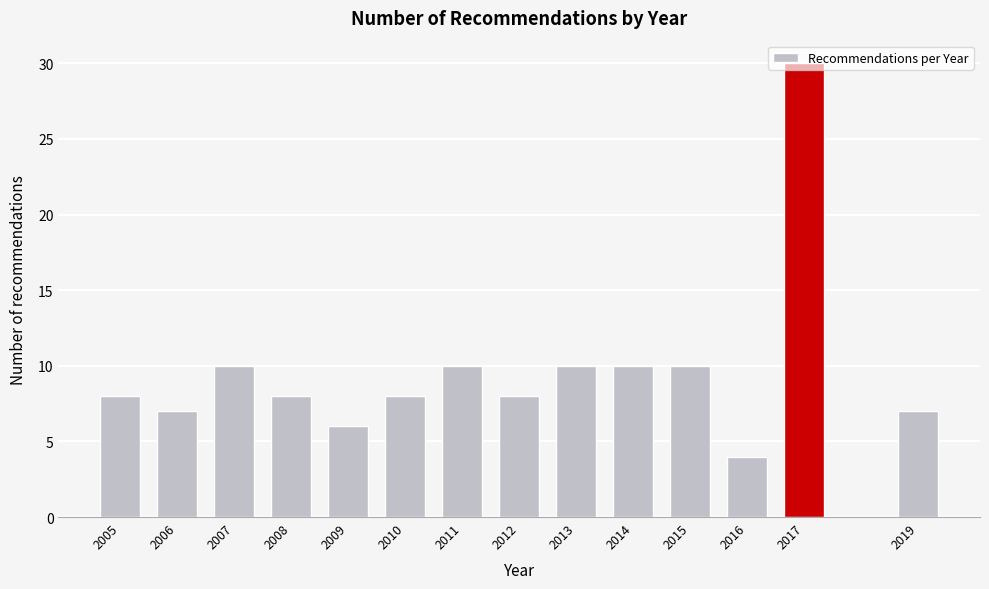

Approximately how many times larger is the value at 2013 compared to 2009?

1.7